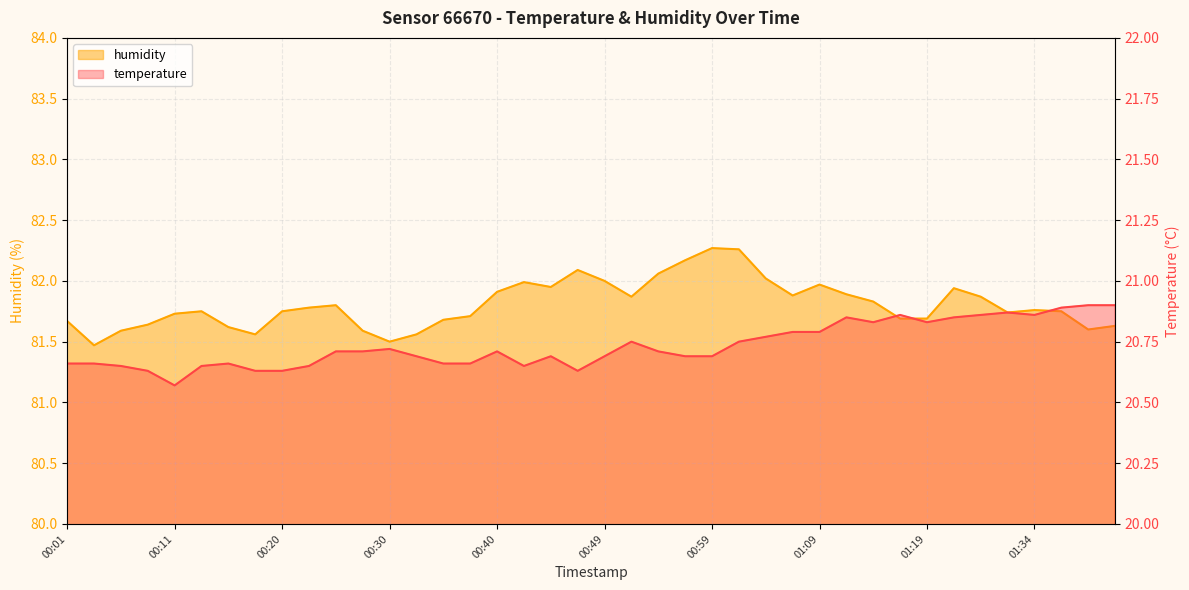

What is the value of the temperature point at the 13th from the left?

20.7